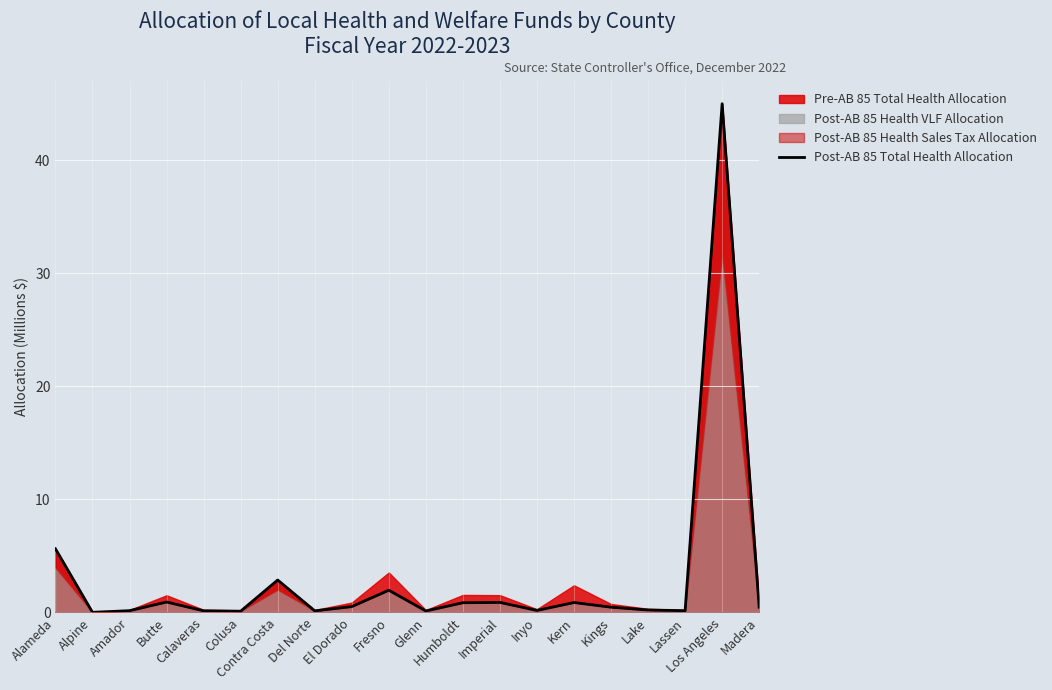

Rank the categories by value from highest to lowest.

Los Angeles, Alameda, Contra Costa, Fresno, Butte, Imperial, Kern, Humboldt, El Dorado, Kings, Madera, Lake, Inyo, Amador, Lassen, Calaveras, Del Norte, Glenn, Colusa, Alpine